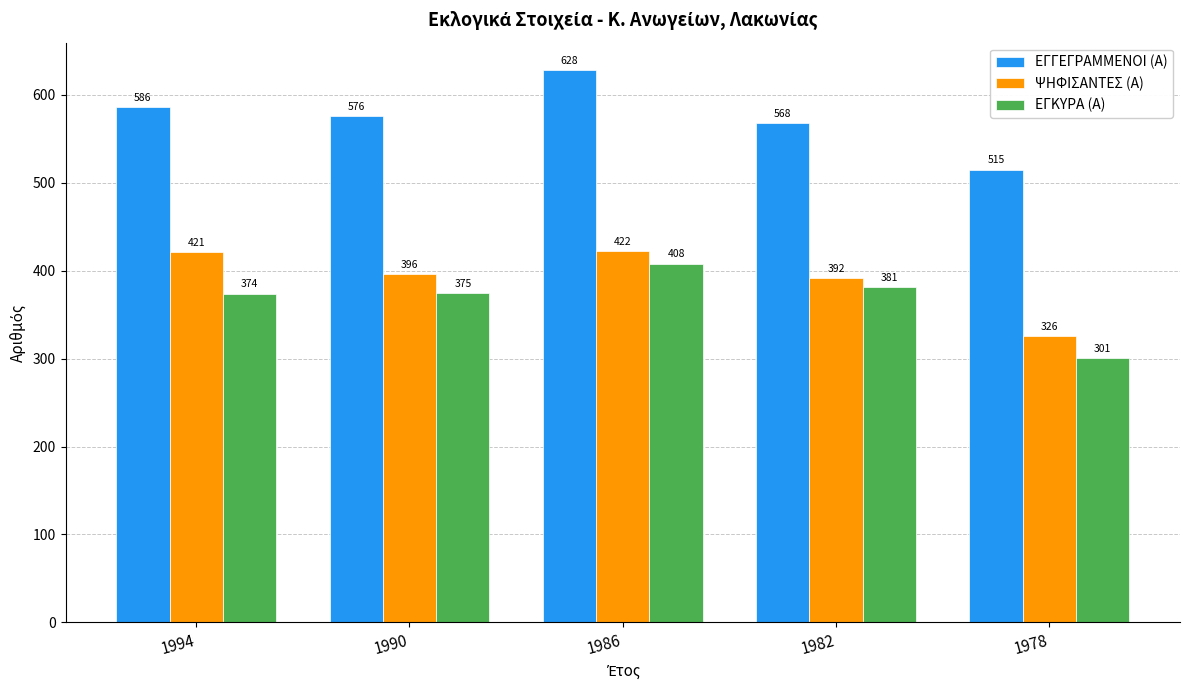

Reading right to left, what are all the values shown in this chart?

ΕΓΓΕΓΡΑΜΜΕΝΟΙ (Α): 1978=515	1982=568	1986=628	1990=576	1994=586
ΨΗΦΙΣΑΝΤΕΣ (Α): 1978=326	1982=392	1986=422	1990=396	1994=421
ΕΓΚΥΡΑ (Α): 1978=301	1982=381	1986=408	1990=375	1994=374